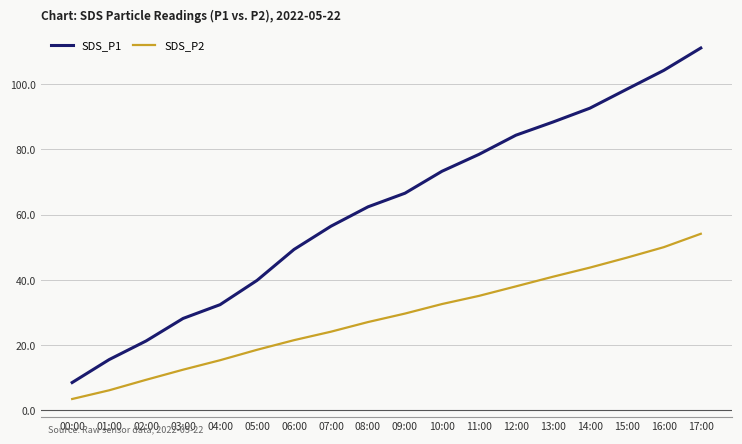

Which series has the largest total across all categories?

SDS_P1